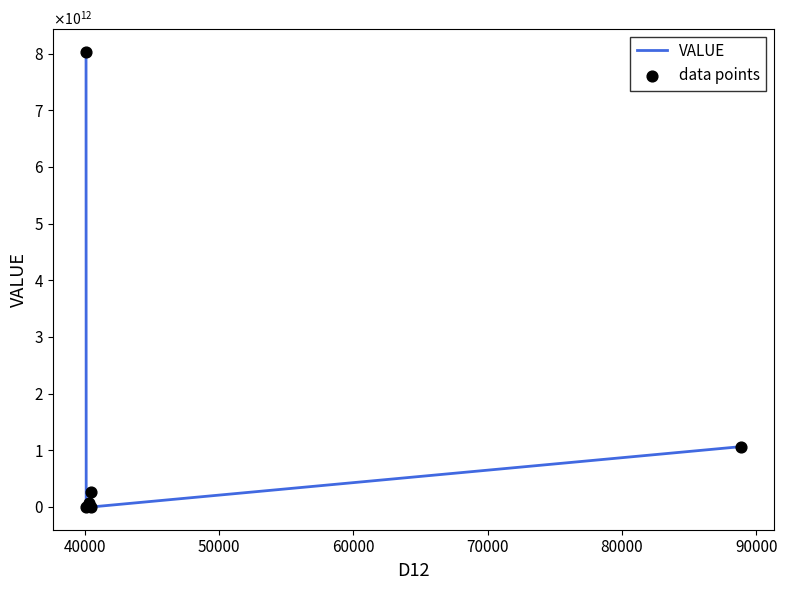

Is this an area chart (filled region under the line)?

No